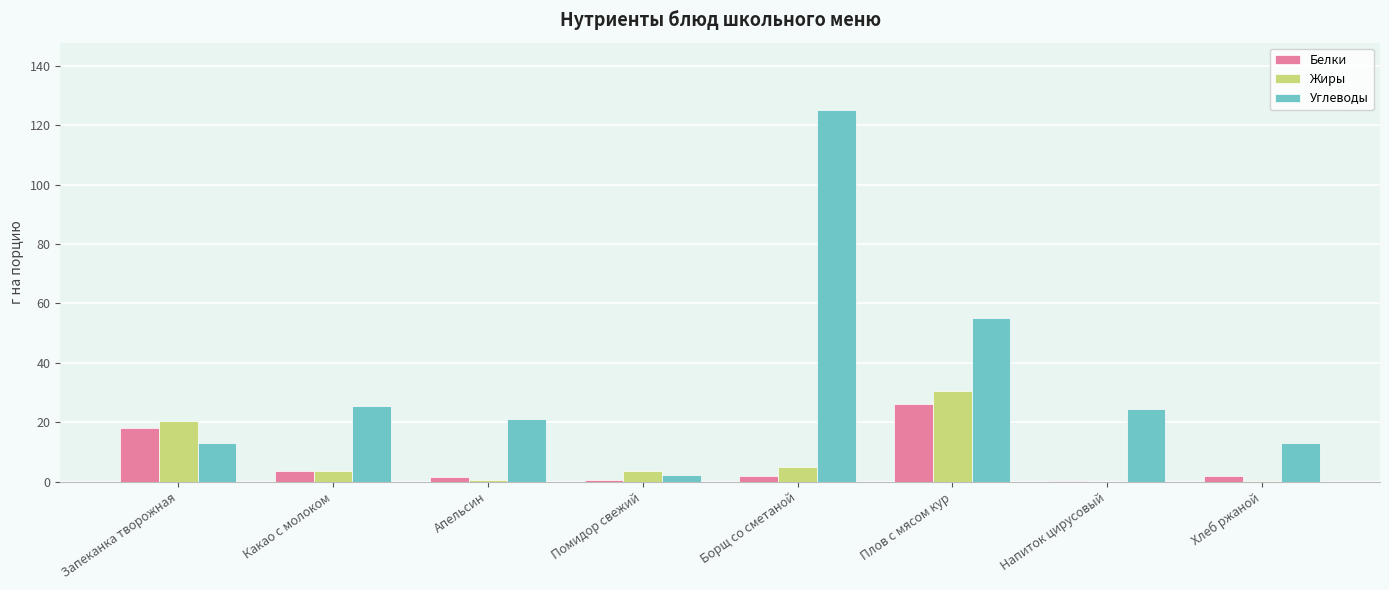

What are all the series names shown in the legend?

Белки, Жиры, Углеводы